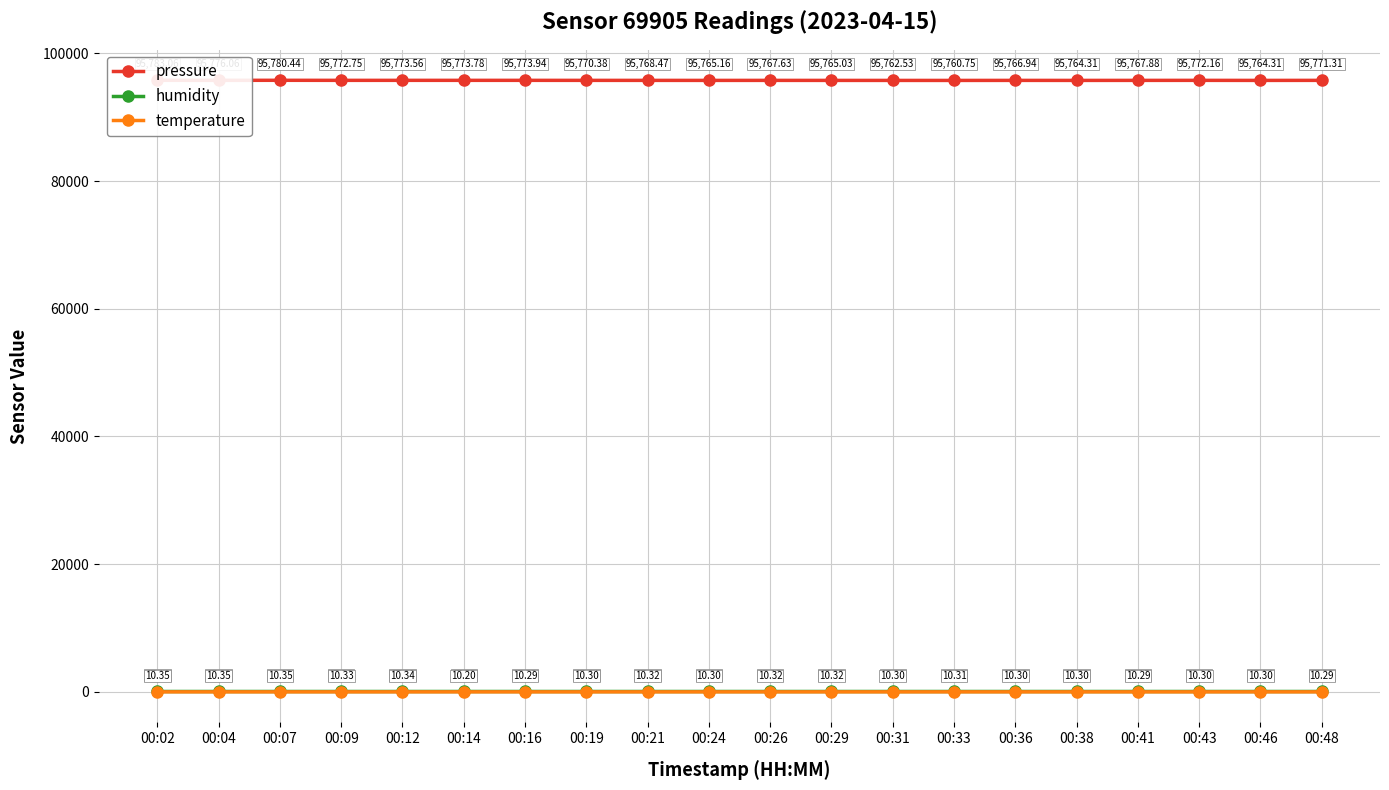

Which category has the highest value across all series?

00:02